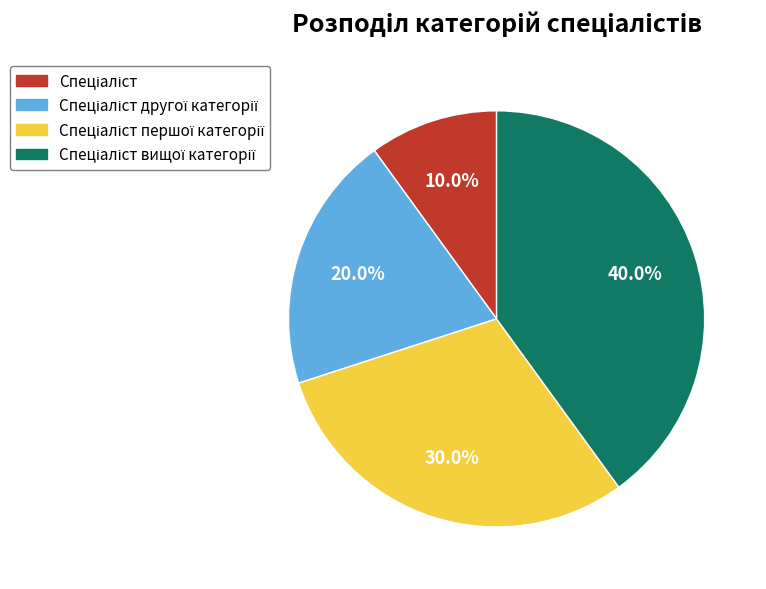

Is there any slice that represents more than half of the pie?

No